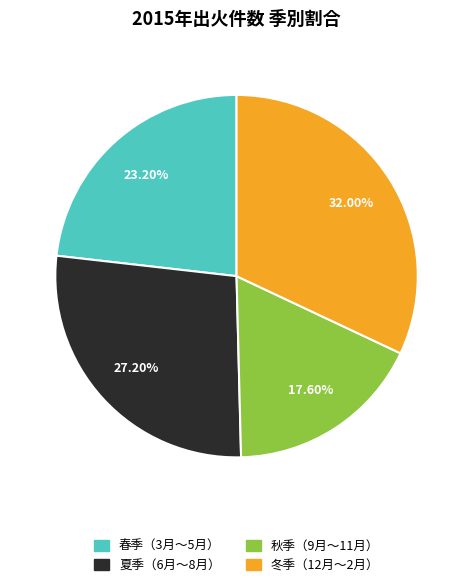

How many segments does this pie chart have?

4